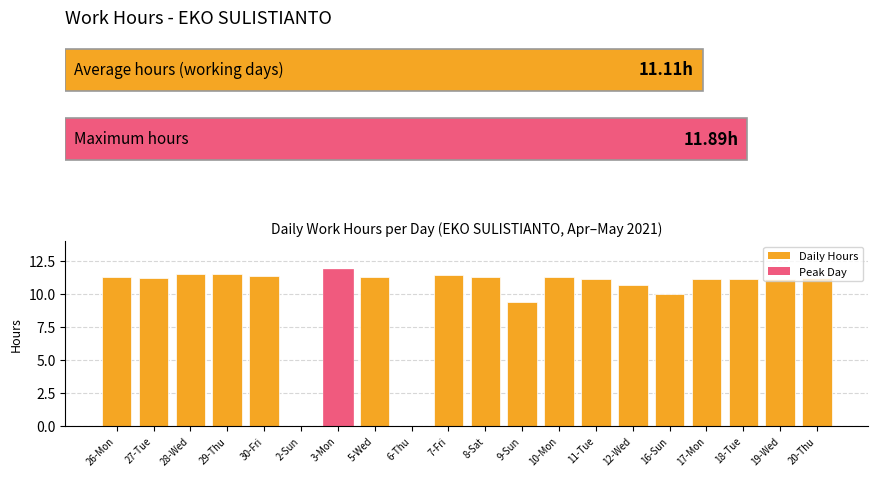

True or false: the data shows 5.9 at 5-Wed.

False